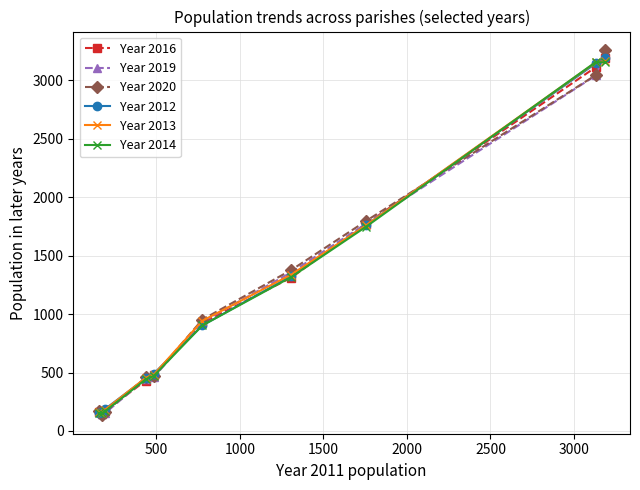

What is the average value of the Year 2013 series?

1180